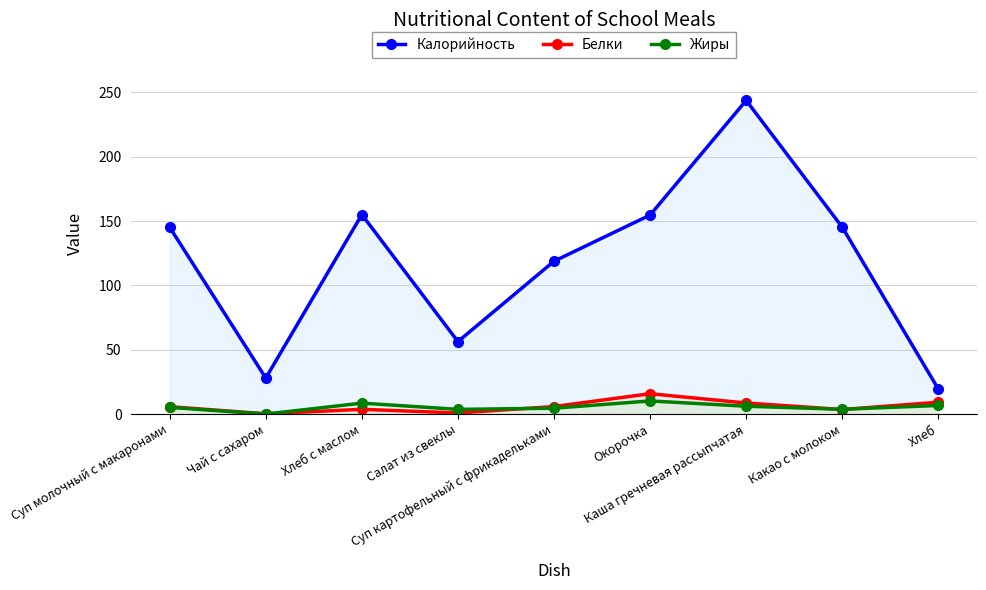

What are all the series names shown in the legend?

Калорийность, Белки, Жиры